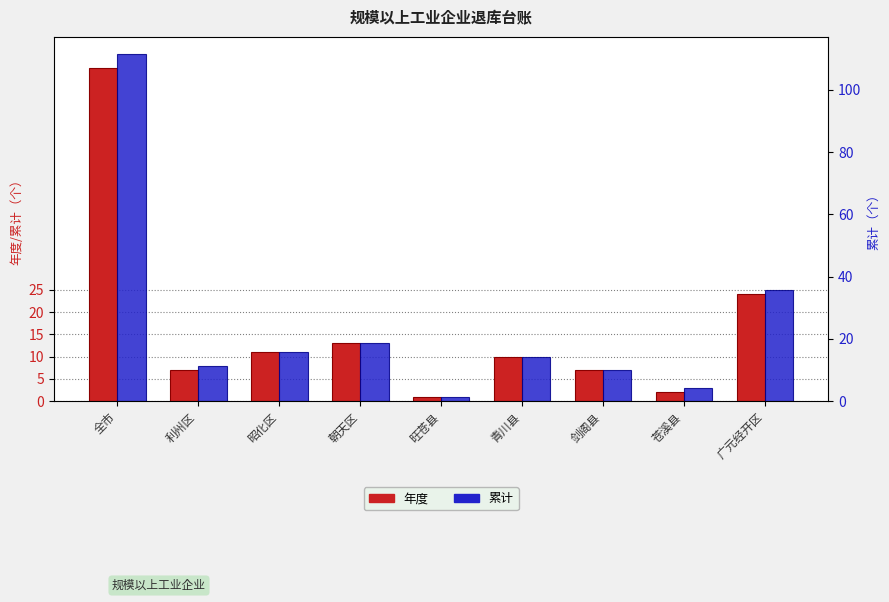

At 剑阁县, list the series in order from smallest to largest.

年度, 累计